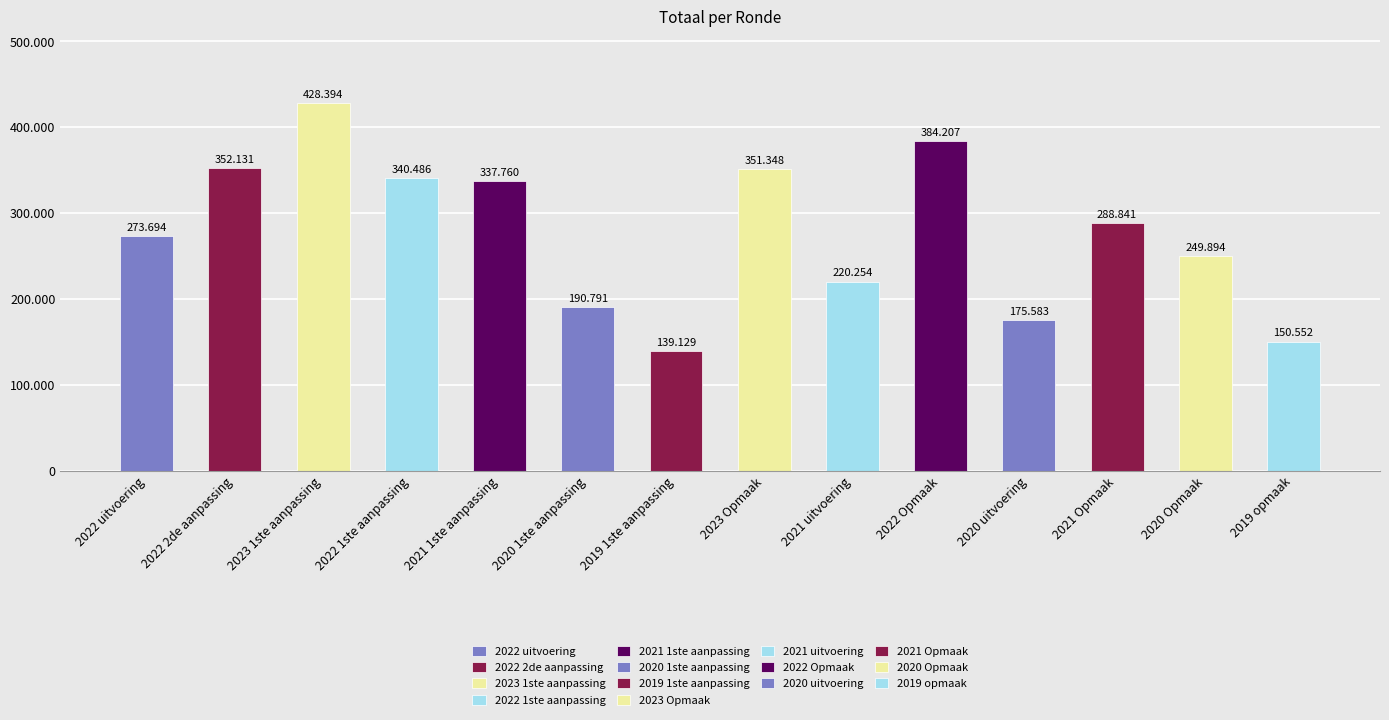

What is the difference between the second highest and minimum values?

245078